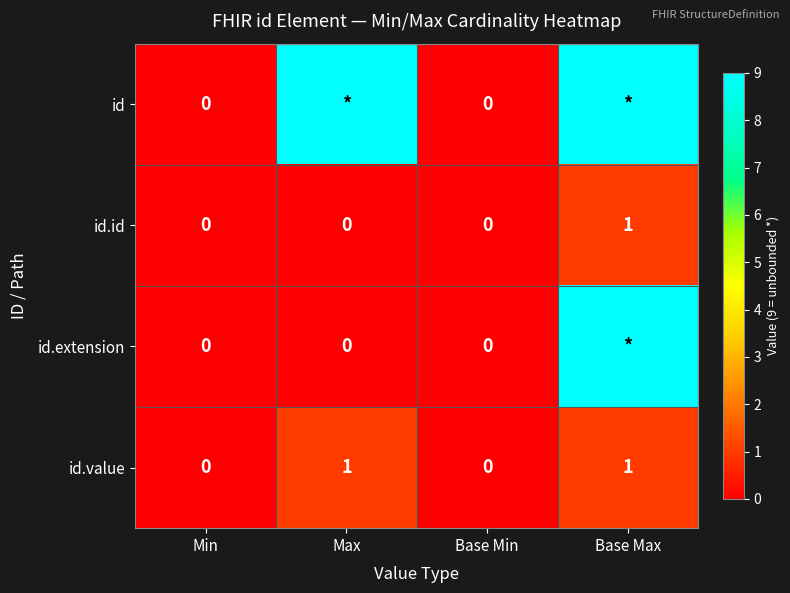

The value of id.id at Max is 0. True or false?

True